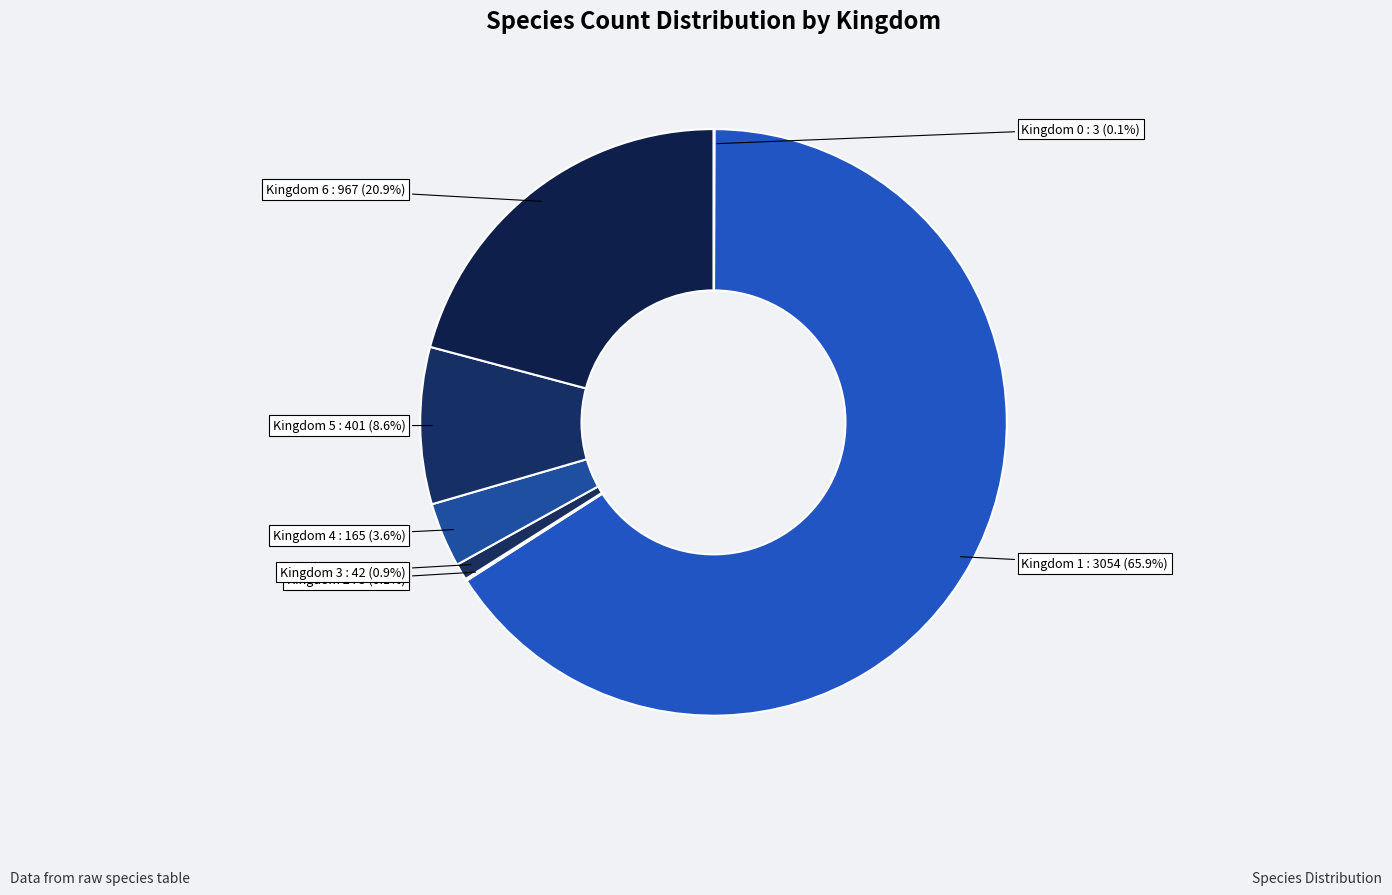

Which slice is the largest?

Kingdom 1 : 3054